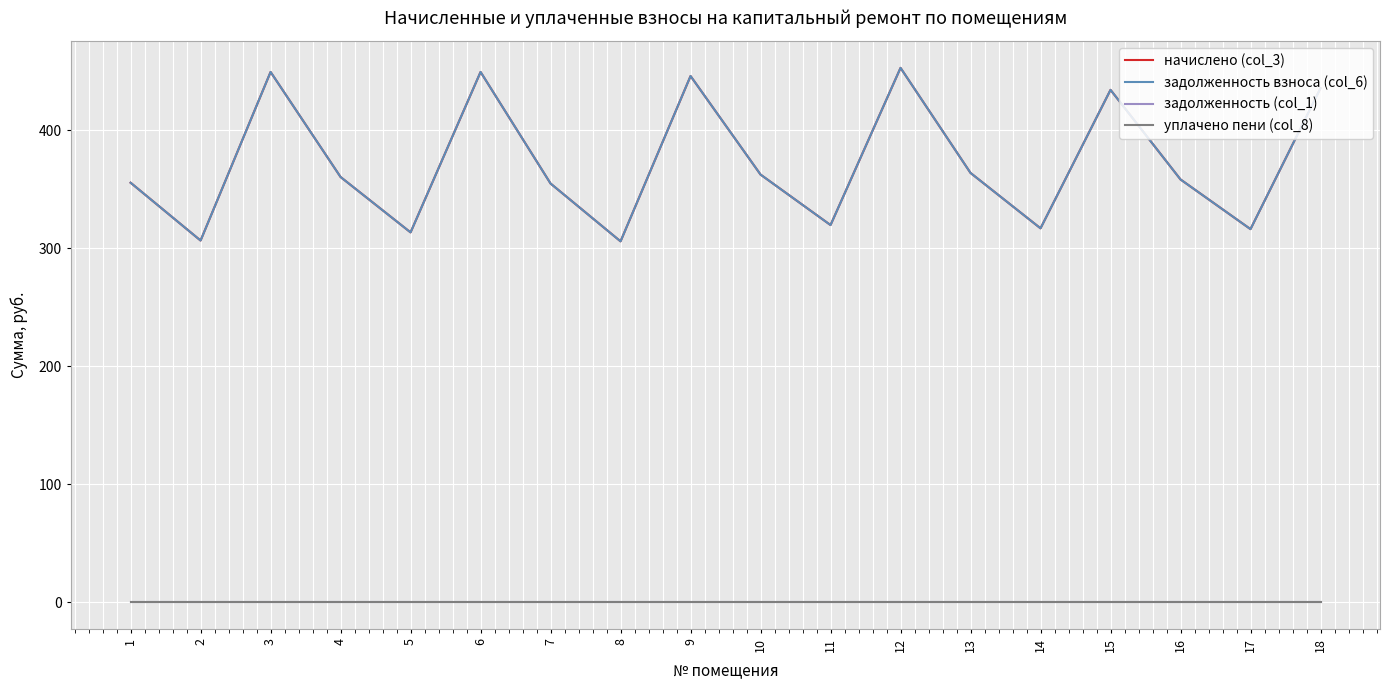

Does the chart have visible grid lines?

Yes